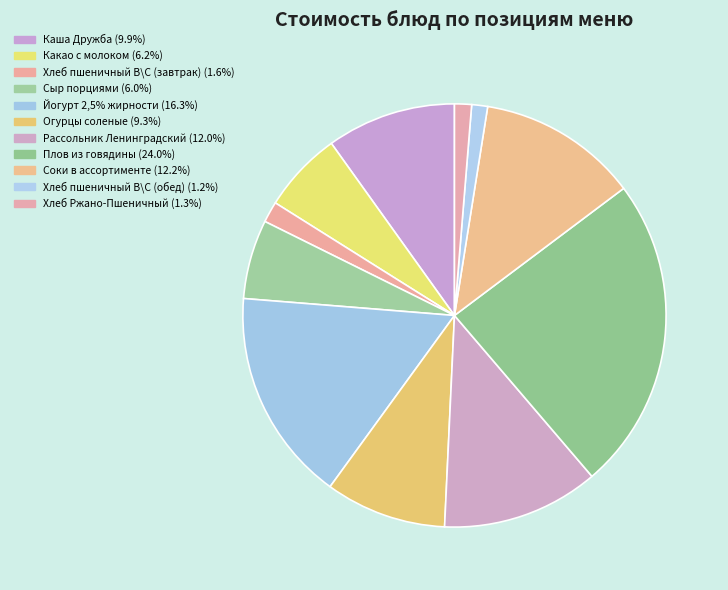

The Рассольник Ленинградский slice represents 12% of the pie. True or false?

True